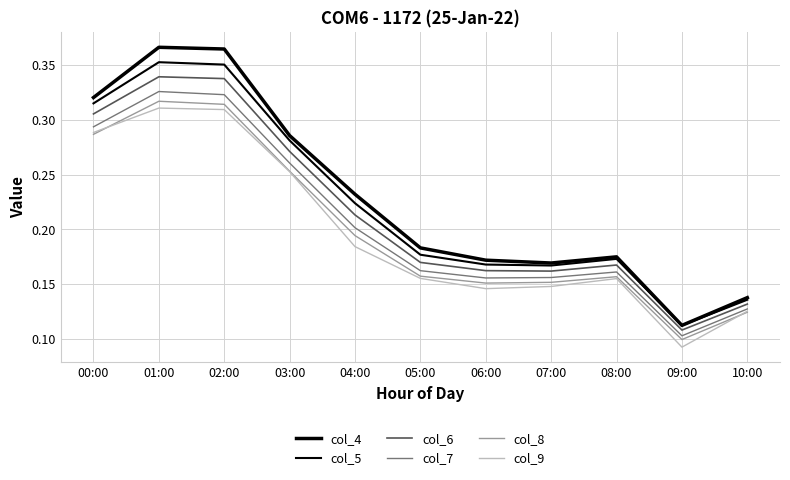

What is the sum of all col_8 values?

2.2